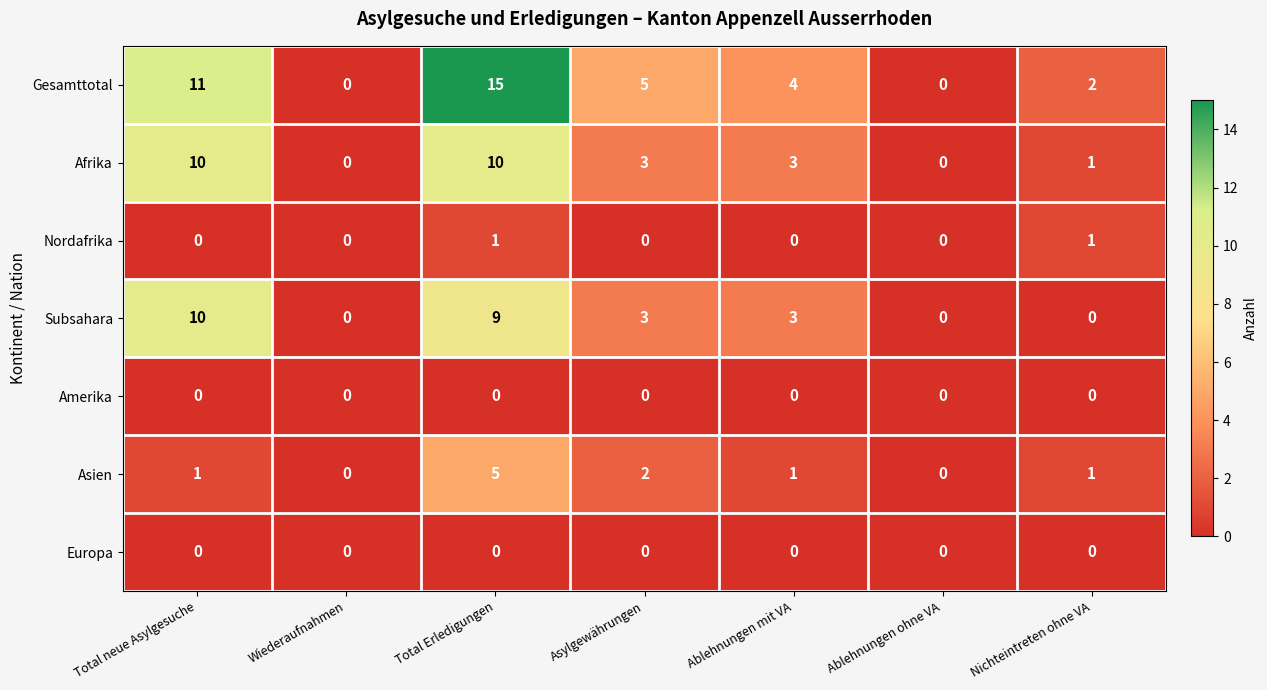

The Nordafrika series shows 1 at Nichteintreten ohne VA. True or false?

True